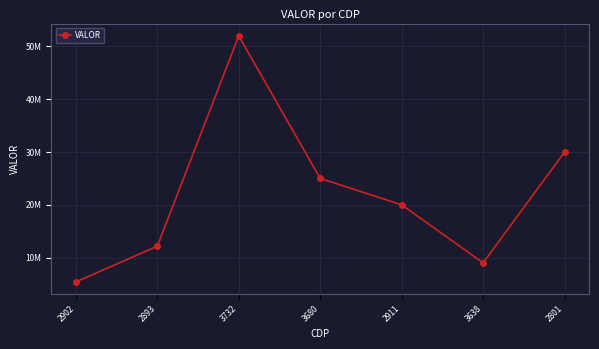

How many interior local peaks (higher than both neighbors) does the data have?

1